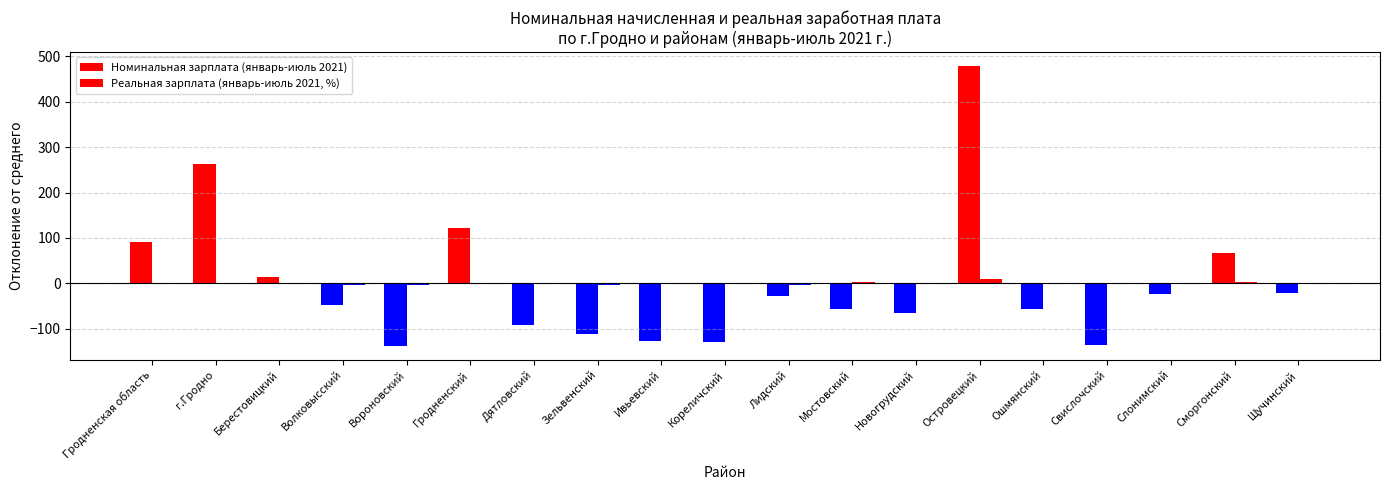

At which label does Реальная зарплата (январь-июль 2021, %) first exceed 0?

Гродненская область